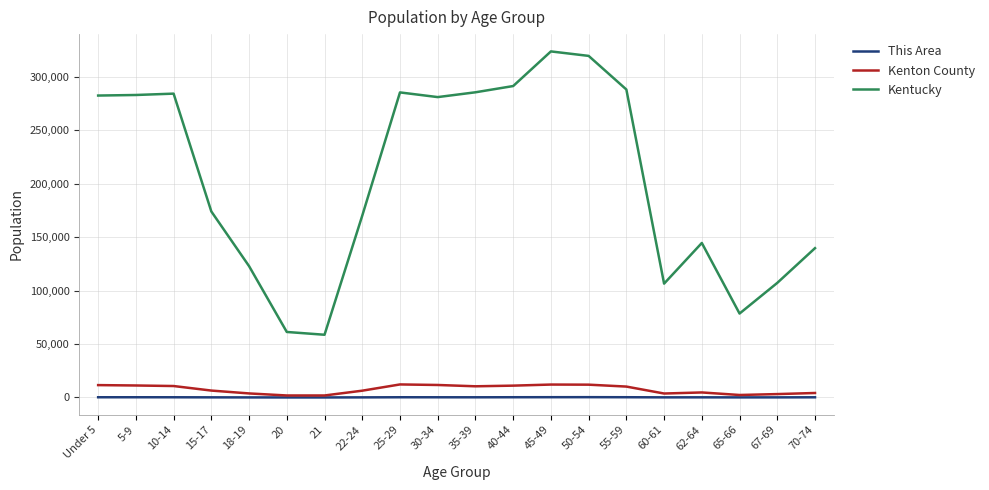

Is the value of Kentucky at 5-9 greater than the value of This Area at 40-44?

Yes